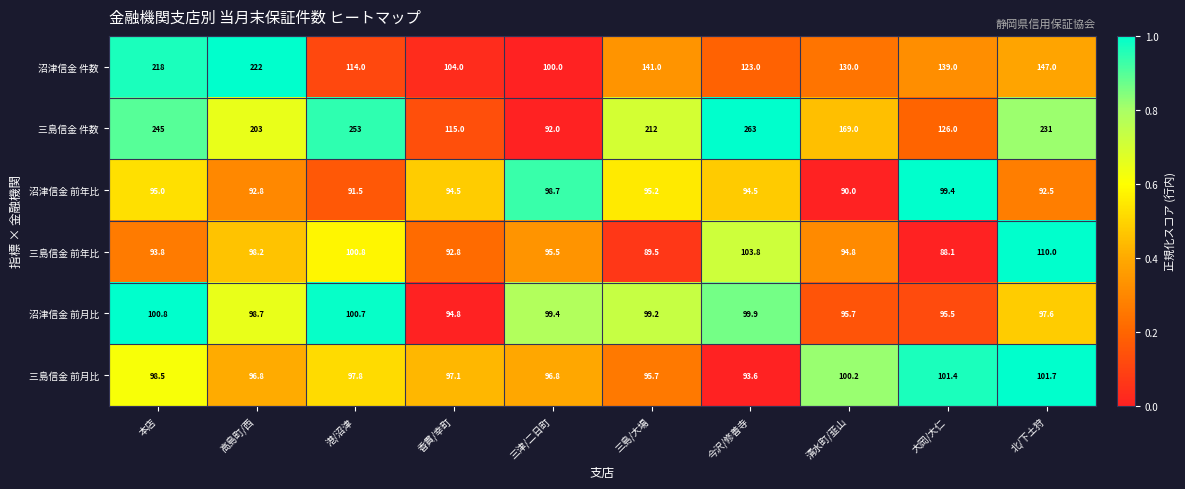

Rank the categories by 沼津信金 件数 value from highest to lowest.

高島町/西, 本店, 北/下土狩, 三島/大場, 大岡/大仁, 清水町/韮山, 今沢/修善寺, 港/沼津, 香貫/幸町, 三津/二日町